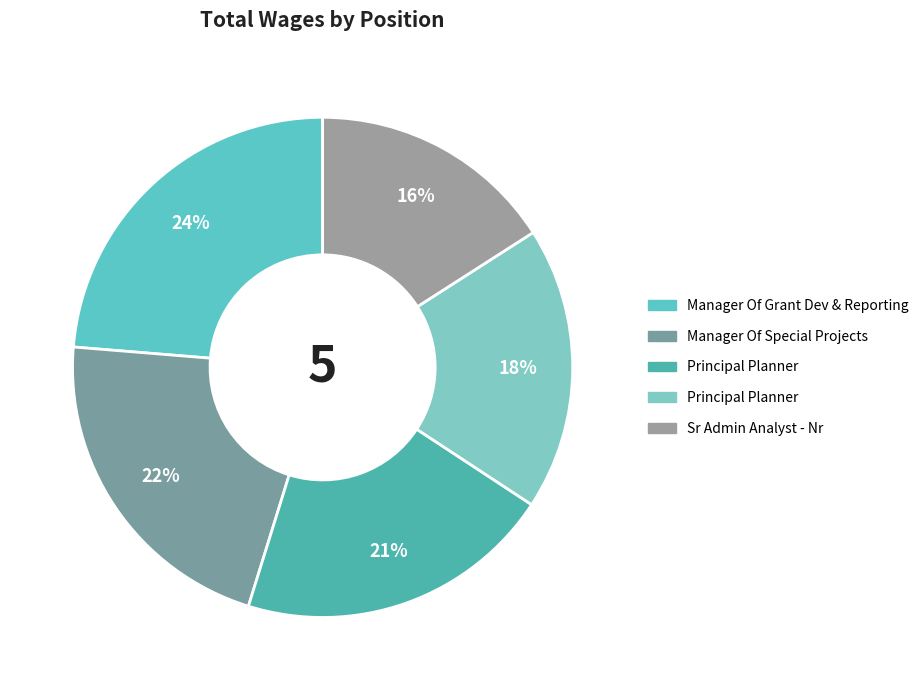

How many segments does this pie chart have?

5